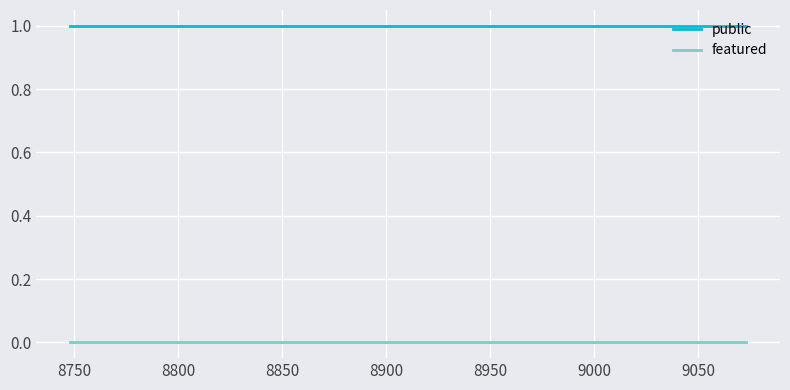

What is the greatest value displayed?

1